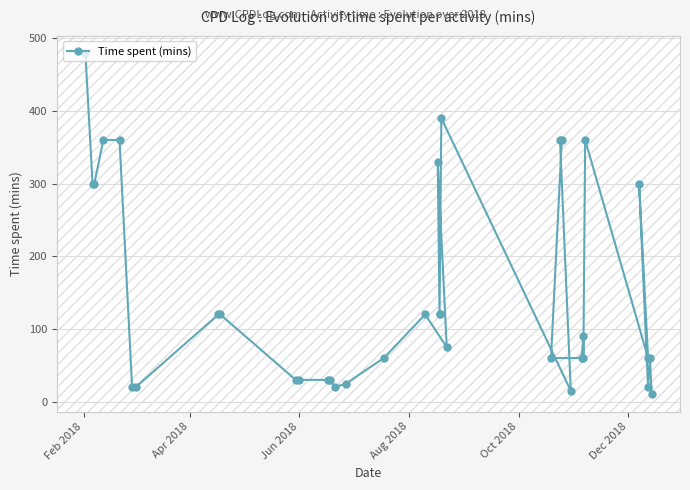

Reading left to right, list all the values displayed in this chart.

480	300	300	360	360	20	20	120	120	30	30	30	30	20	25	60	120	75	330	120	120	390	15	360	360	60	60	90	60	360	60	300	20	60	10